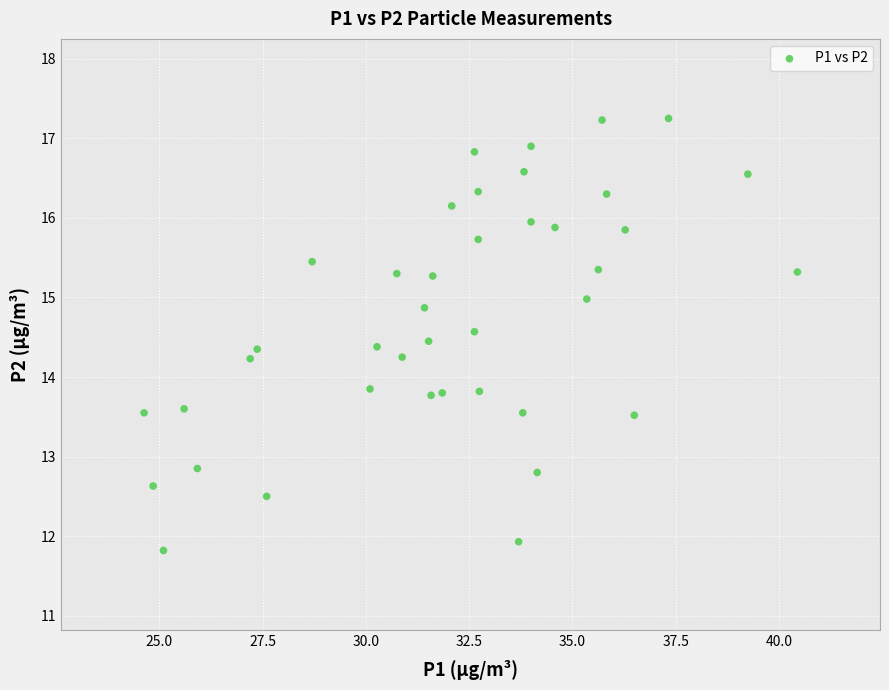

What is the range of Y values (max minus min)?

5.4